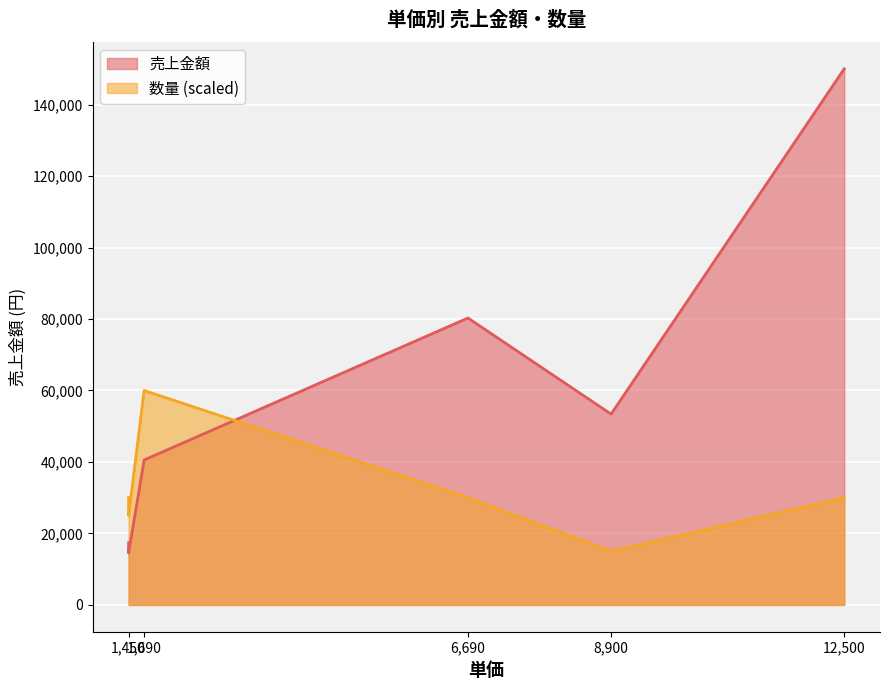

In 売上金額, how many points are lower than both neighbors (excluding endpoints)?

2